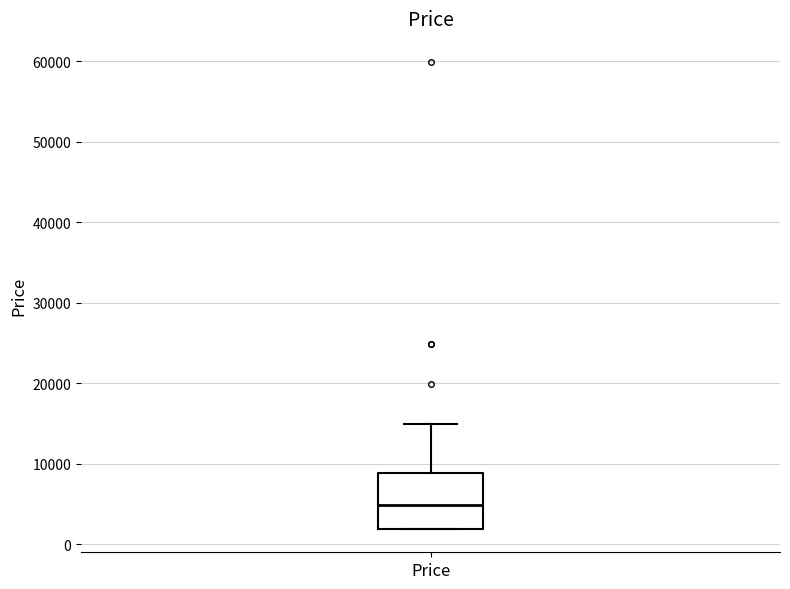

Read this box plot against the y-axis: the position of the median line, the range covered by the box, and the ends of both whiskers. The values are not printed on the chart, so give them approximately, as read against the axis.

median 5000, box 2000 to 9000, whiskers 2000 to 15000